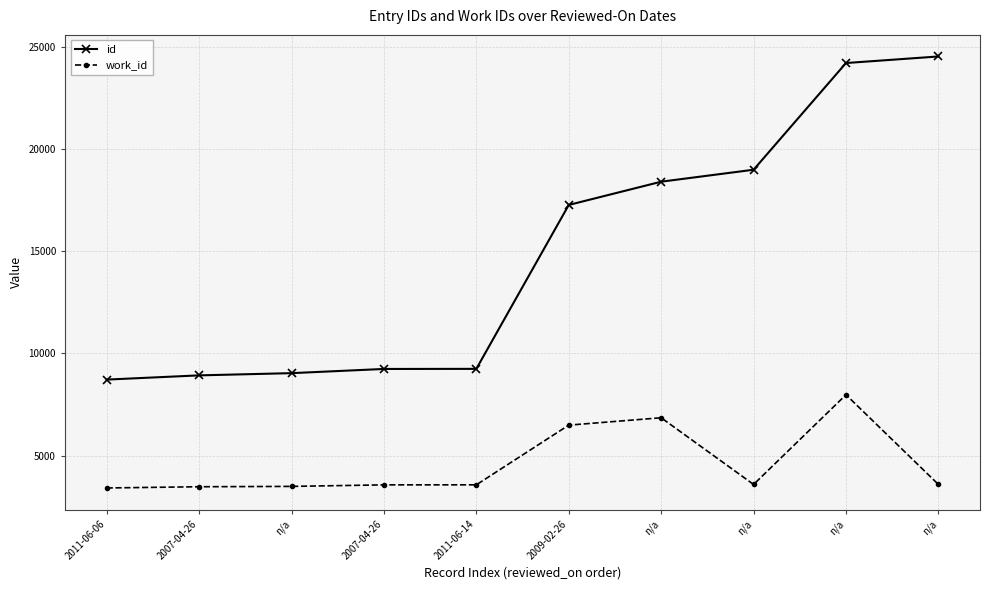

What is the greatest value displayed?

24515